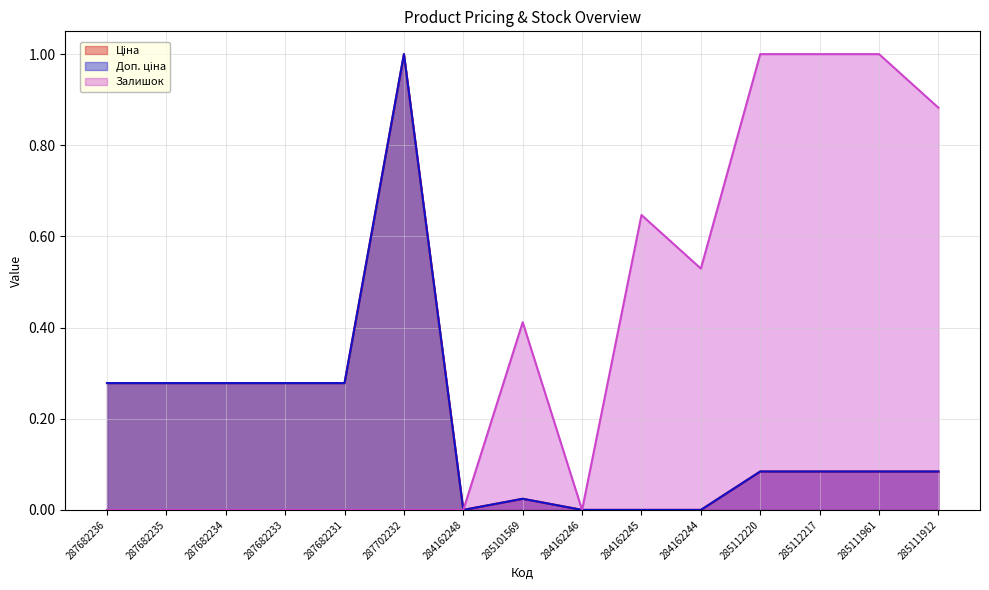

True or false: Ціна has a value of 0.4 at 287682235.

False